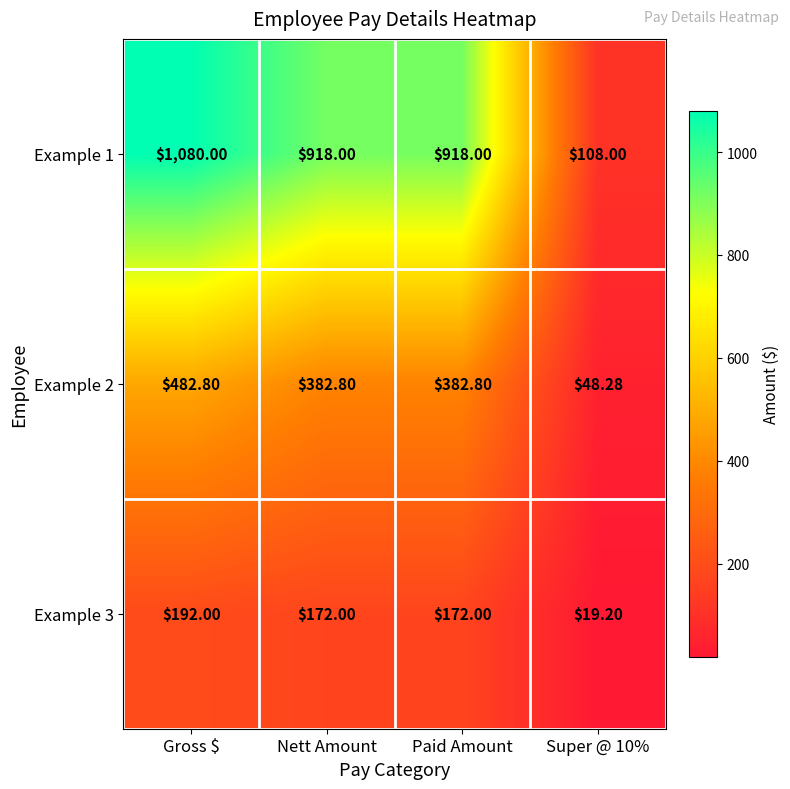

At which label does Example 1 first exceed 918?

Gross $